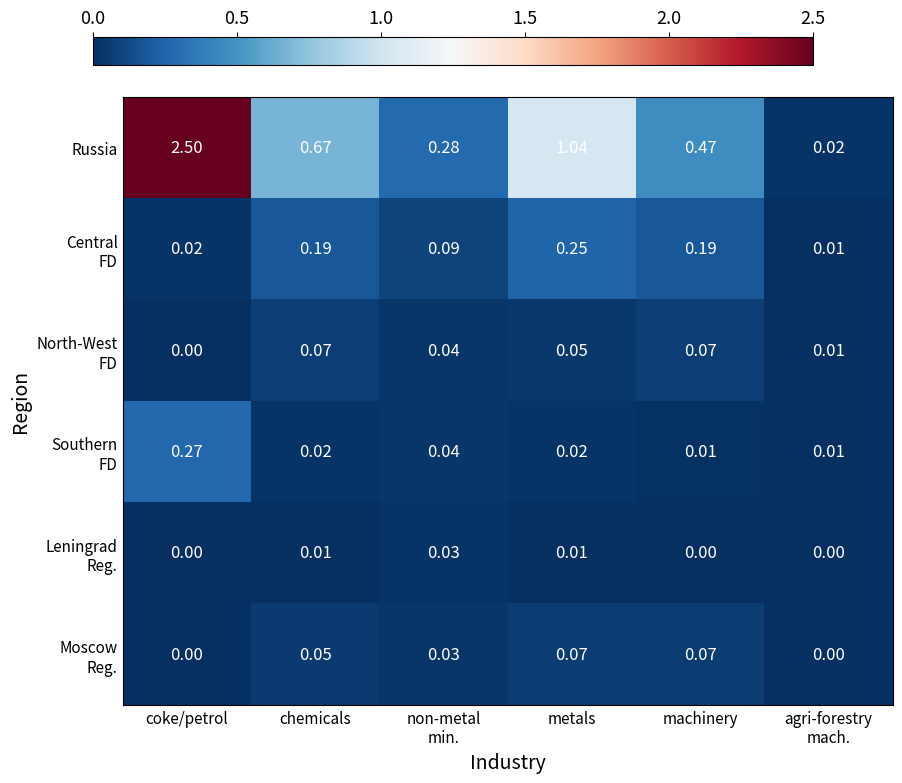

Which series has the largest range (max minus min)?

Russia